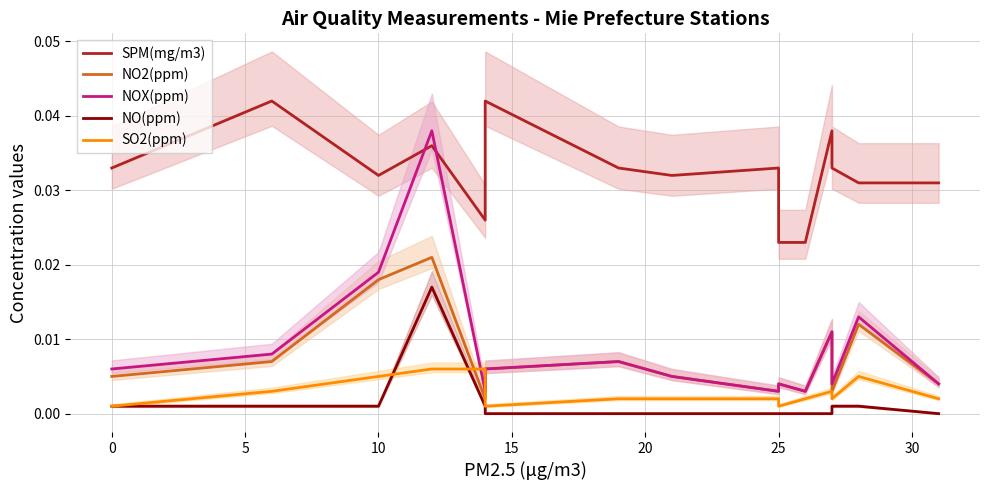

At how many categories does at least one series exceed 0?

16